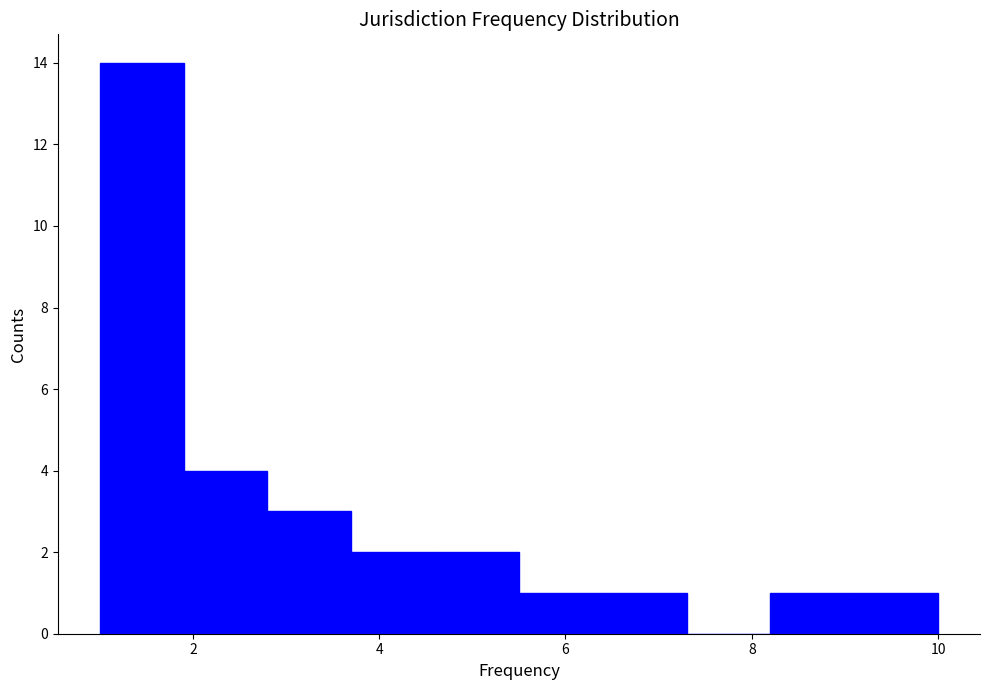

Reading left to right, list every bar in this chart as the range it spans on the x-axis followed by its height. Neither the bar edges nor the heights are printed on the chart, so give them approximately, as read against the axes.

1.0 to 1.9: 14
1.9 to 2.8: 4
2.8 to 3.7: 3
3.7 to 4.6: 2
4.6 to 5.5: 2
5.5 to 6.4: 1
6.4 to 7.3: 1
7.3 to 8.2: 0
8.2 to 9.1: 1
9.1 to 10.0: 1